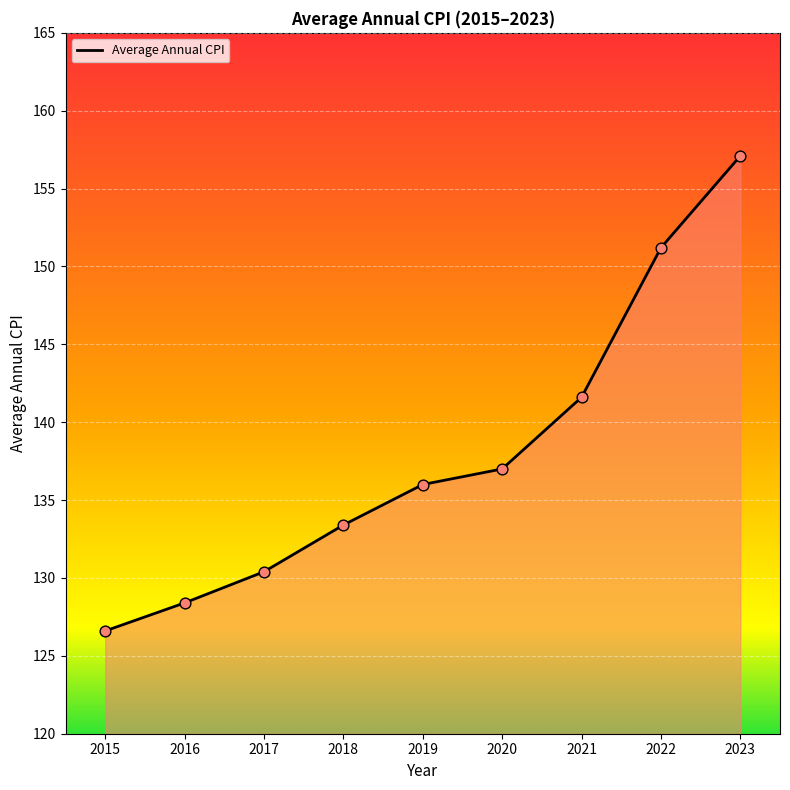

Between 2019 and 2015, which is larger?

2019